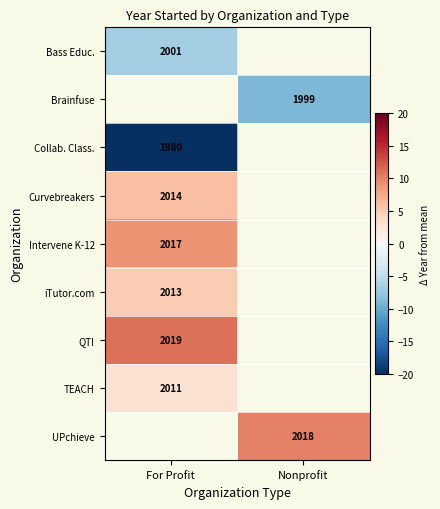

True or false: UPchieve has a value of 2018 at Nonprofit.

True